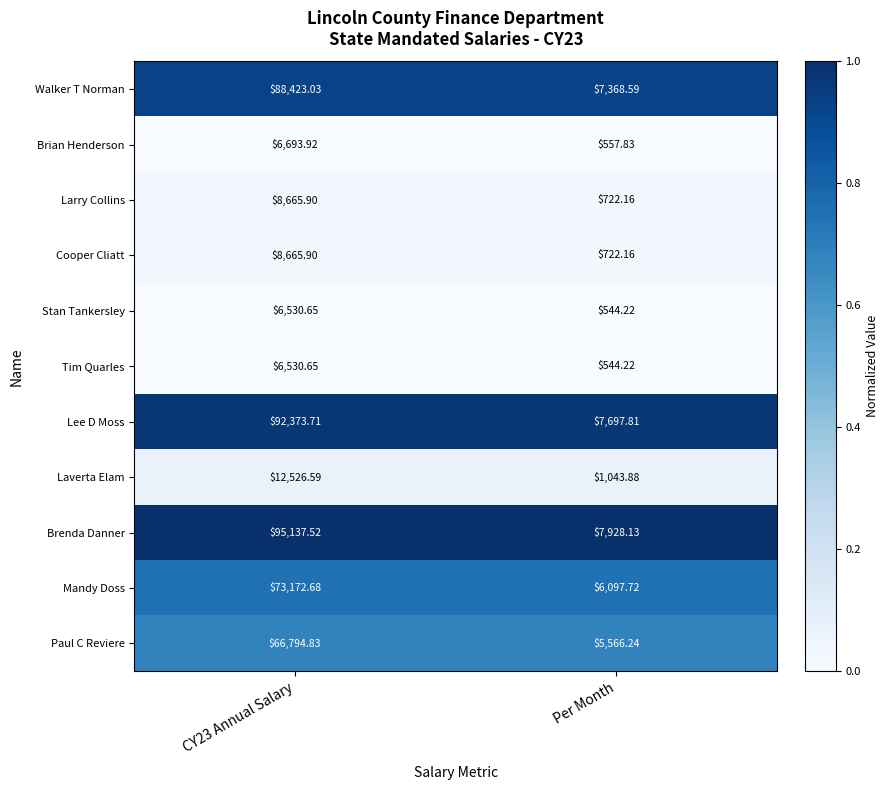

Which series has the widest spread of values?

Brenda Danner